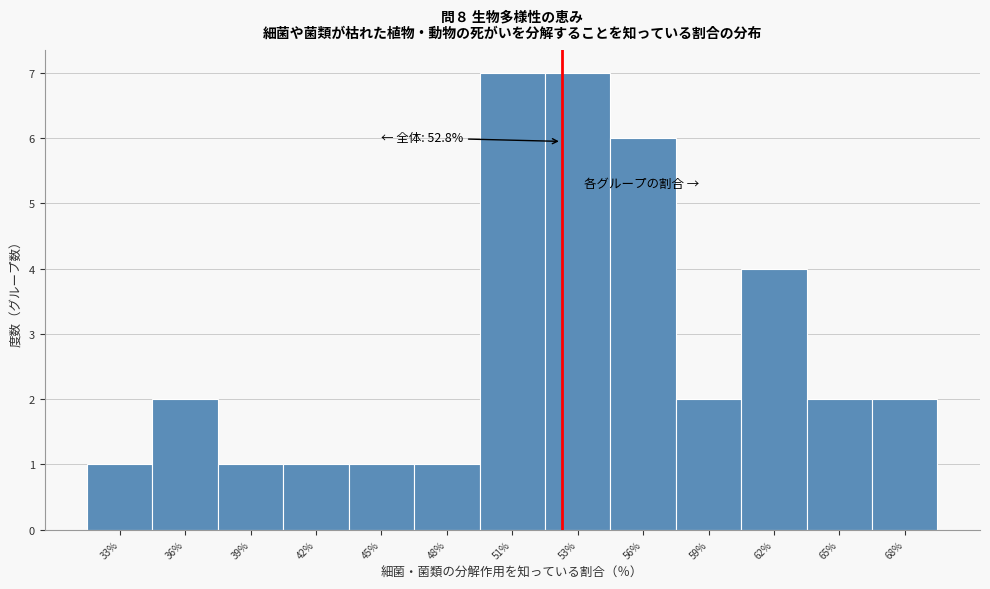

Reading right to left, what are all the values shown in this chart?

68%=2	65%=2	62%=4	59%=2	56%=6	53%=7	51%=7	48%=1	45%=1	42%=1	39%=1	36%=2	33%=1